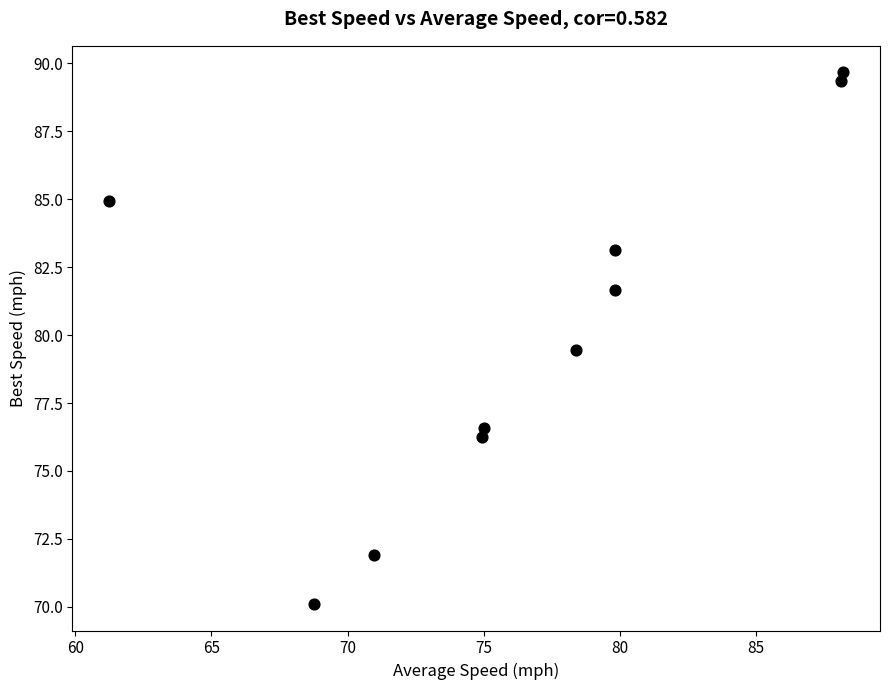

What Y value in the scatter plot is closest to 79?

79.5